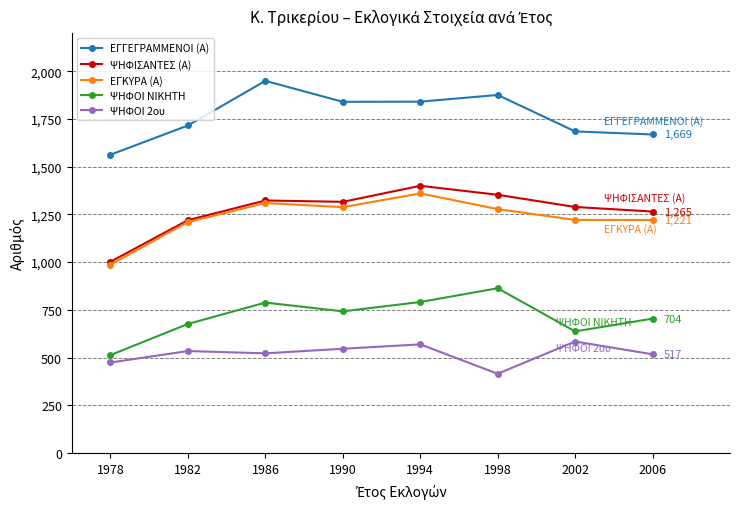

How many interior local peaks does the ΕΓΚΥΡΑ (Α) series have?

2